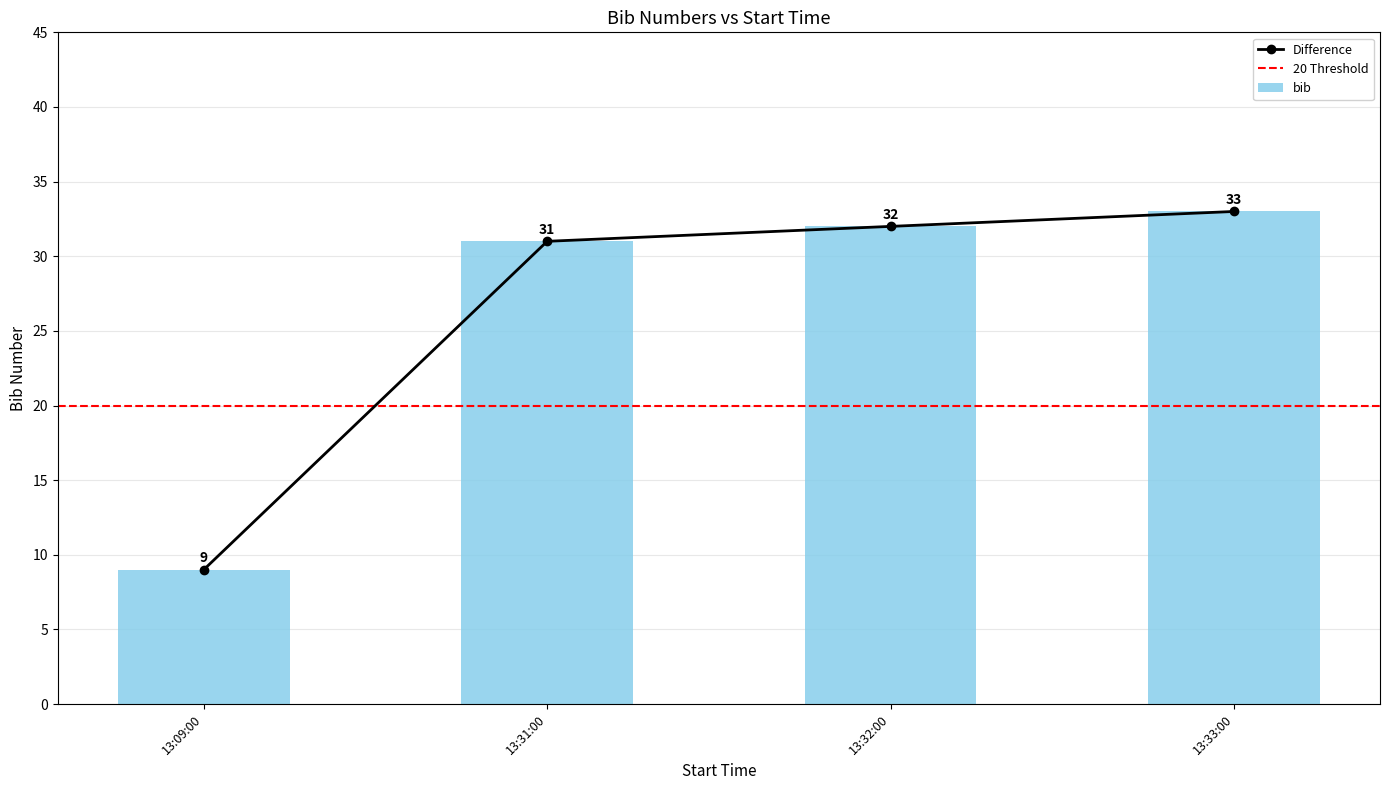

What position from the left is 13:31:00?

2